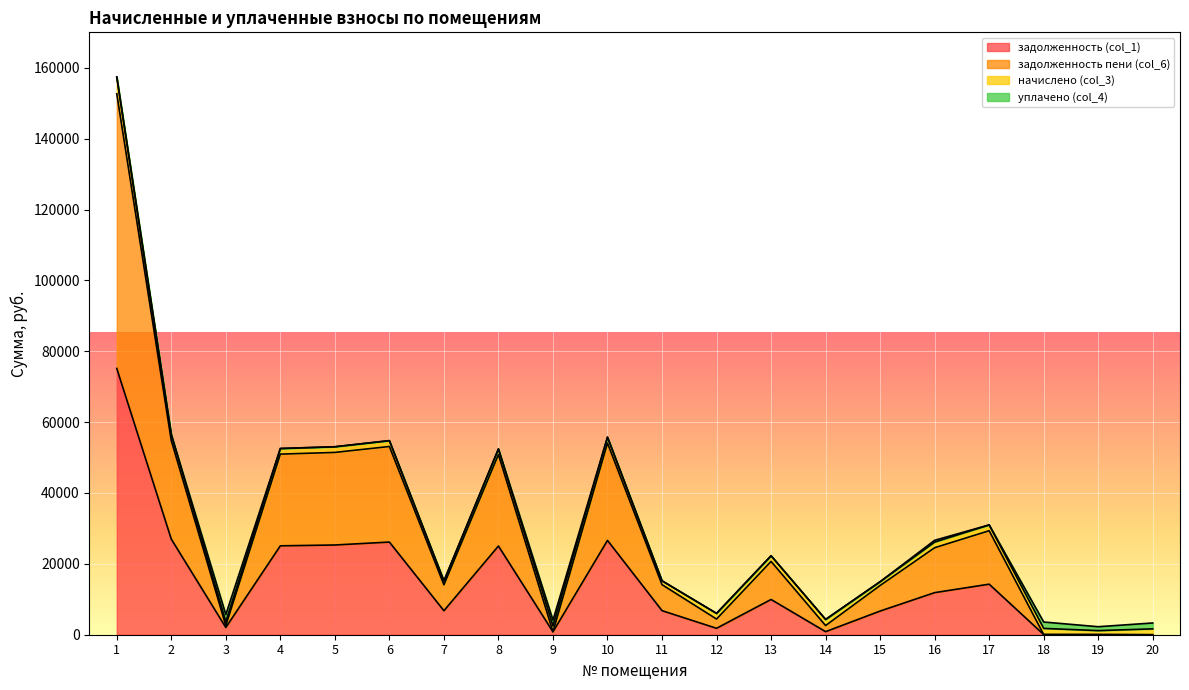

The value of задолженность (col_1) at 9 is 1330.7. True or false?

False